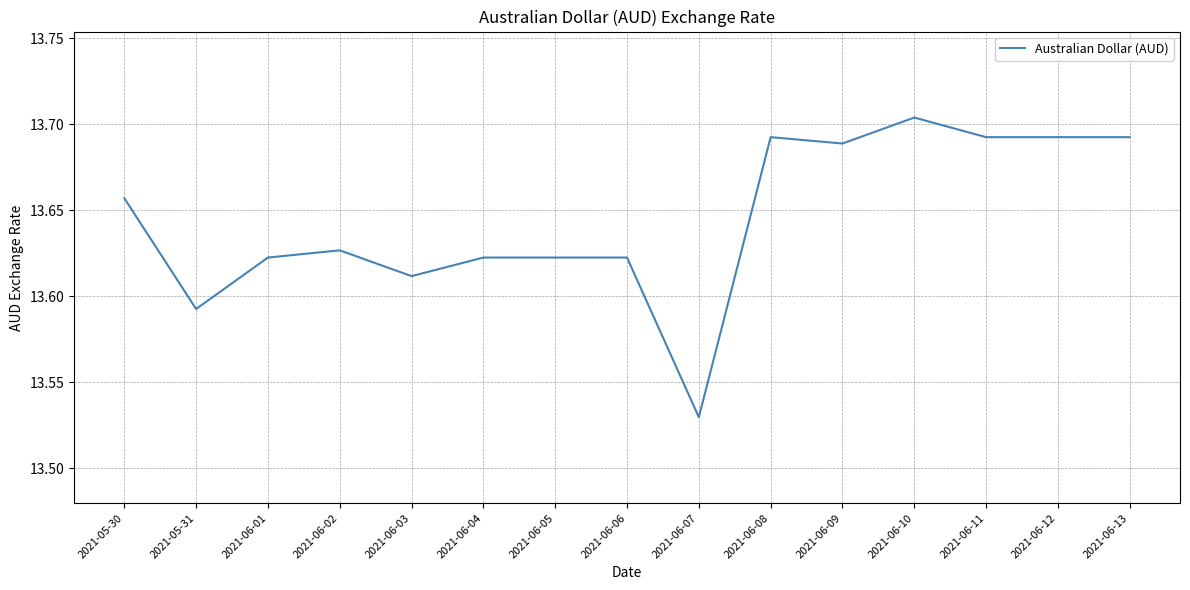

The chart shows a value of 20.5 at 2021-06-05. True or false?

False